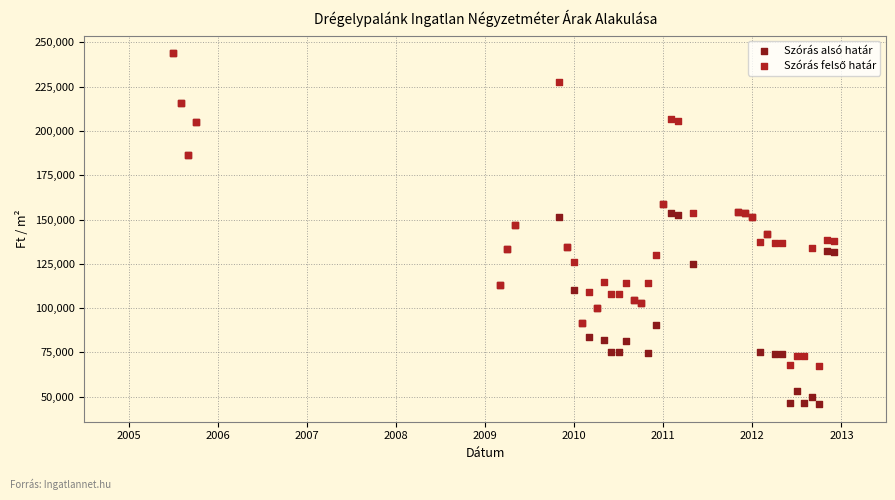

Which series has the widest spread of Y values?

Szórás alsó határ